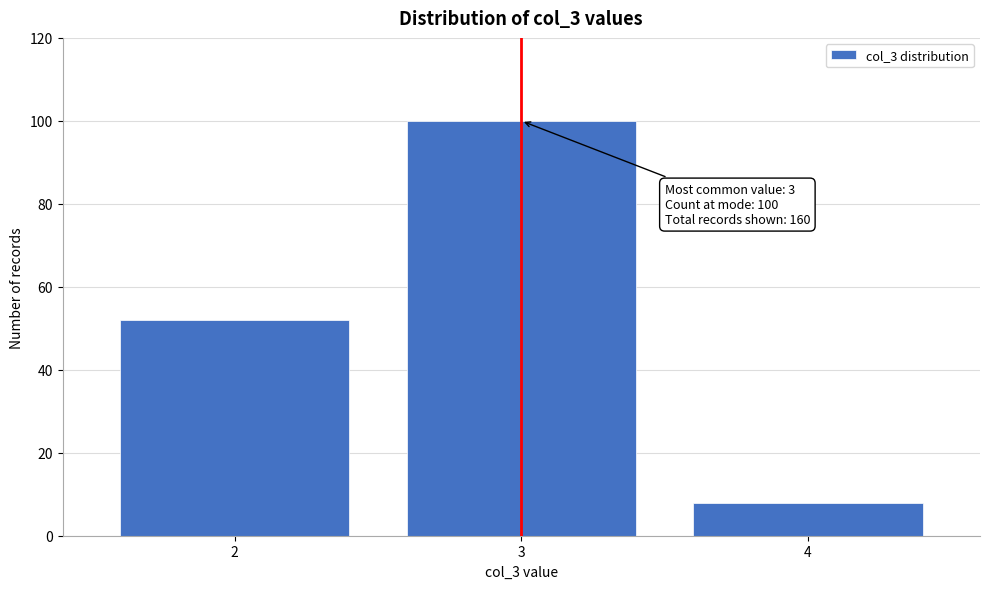

Reading right to left, list all the values displayed in this chart.

4=8	3=100	2=52